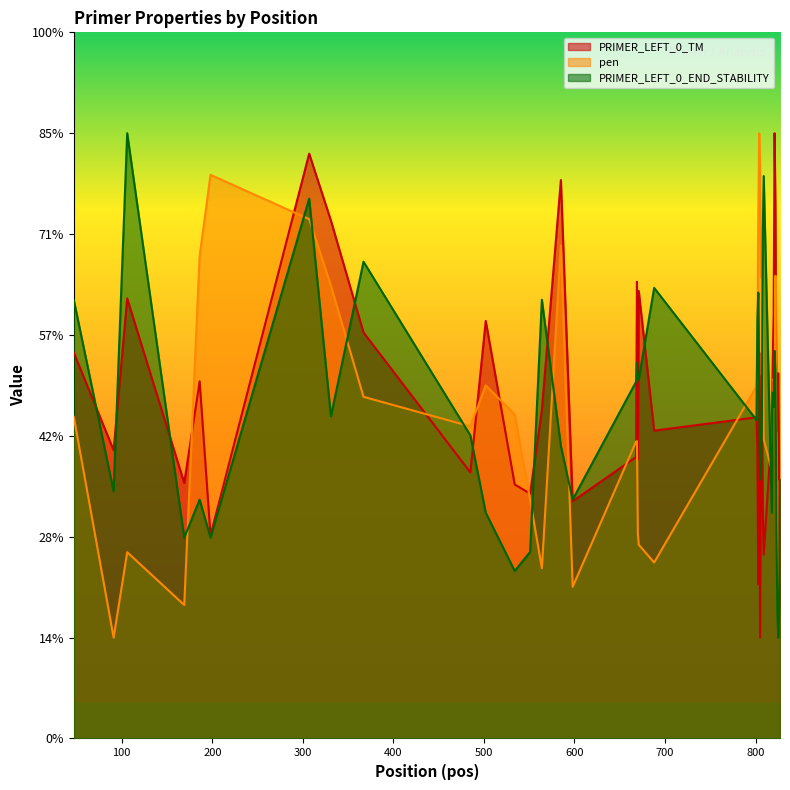

List the labels in order of PRIMER_LEFT_0_TM value, smallest first.

805, 803, 809, 198, 808, 598, 551, 534, 169, 826, 827, 485, 670, 668, 91, 802, 806, 824, 688, 818, 801, 564, 823, 186, 807, 825, 819, 47, 804, 367, 502, 820, 106, 671, 669, 331, 822, 585, 307, 821